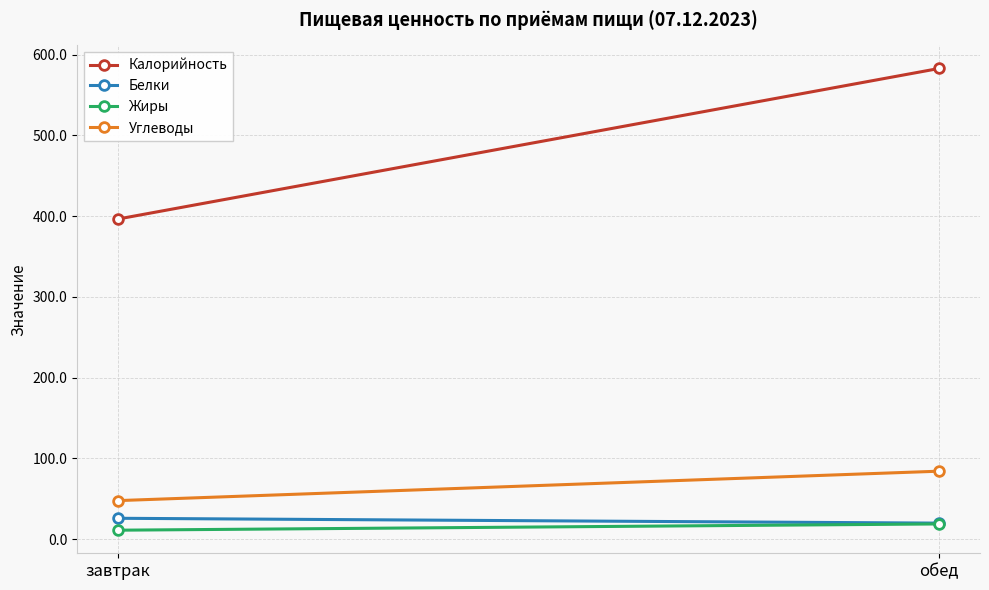

True or false: Углеводы has a value of 84.1 at обед.

True